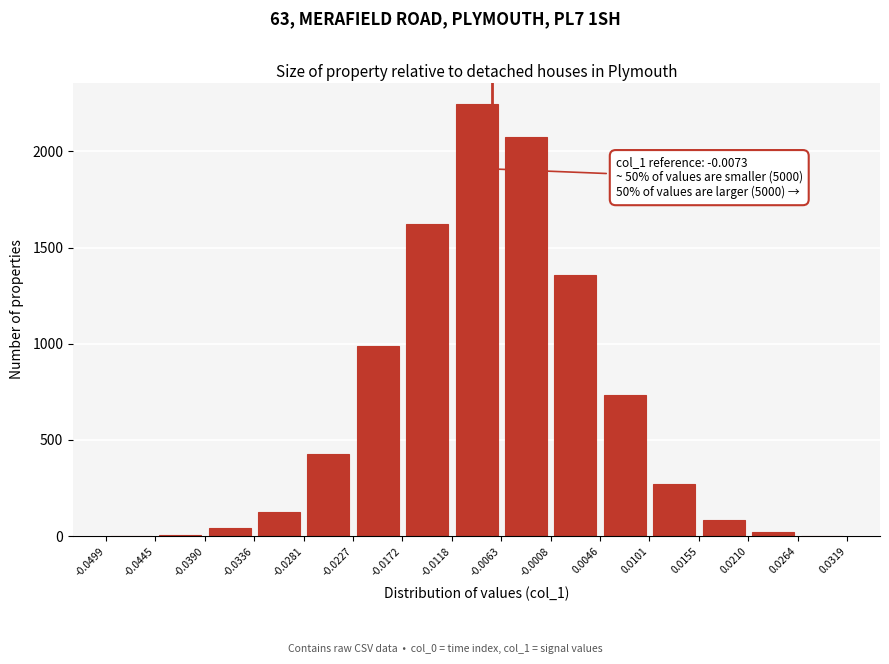

Over which range of the x-axis is the bar tallest?

-0.0118 to -0.0063